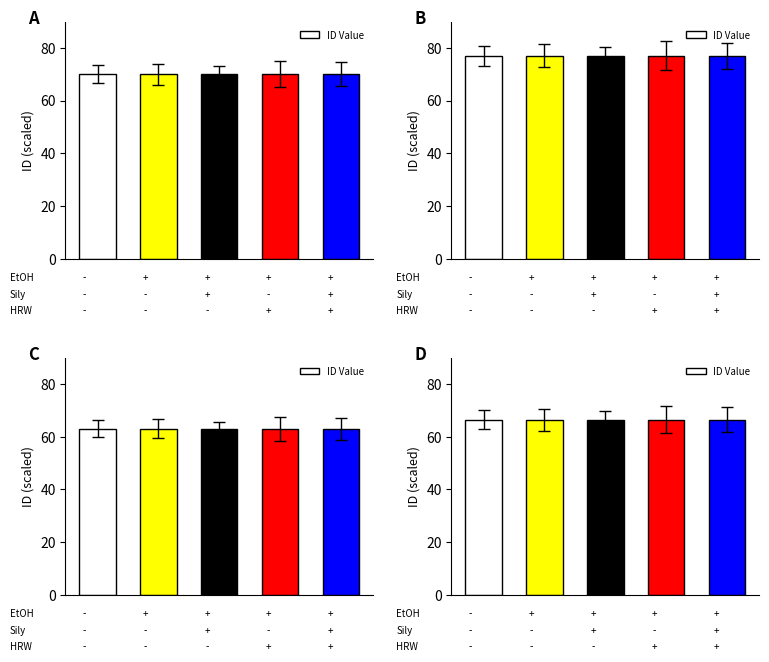

Between 3 and 1, which is larger?

1